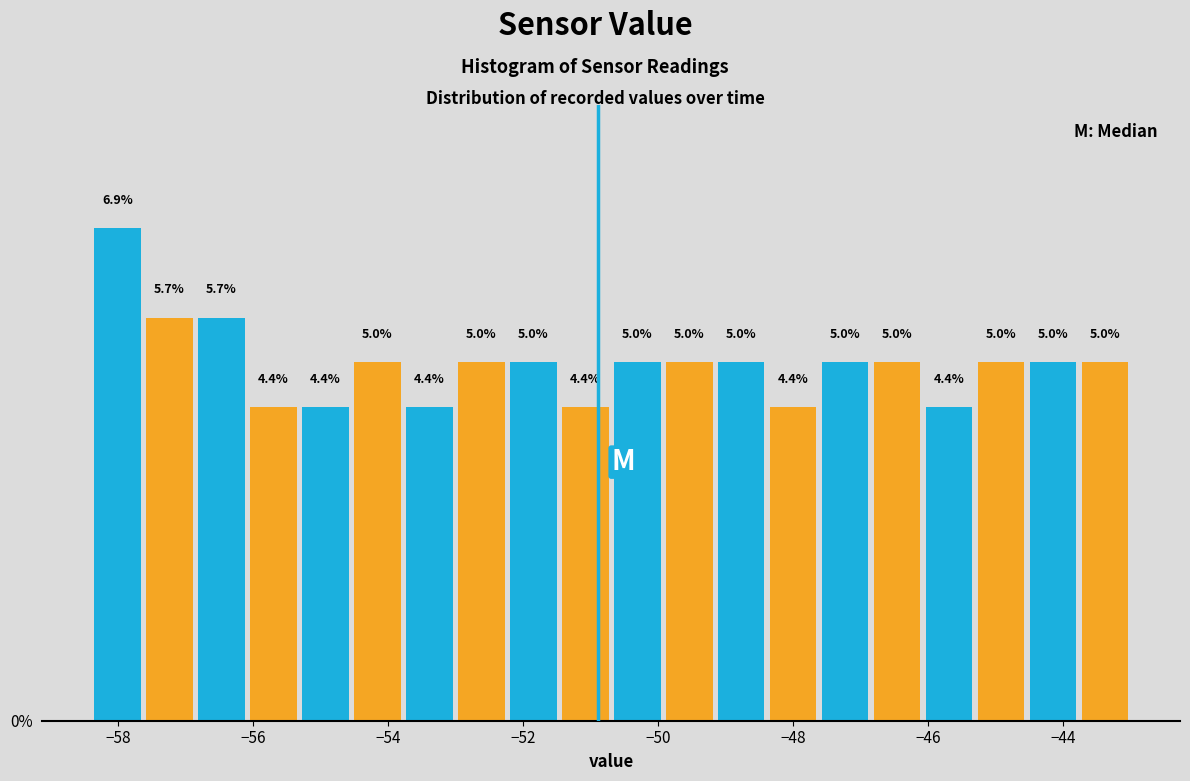

Read against the x-axis, roughly where is the centre of the tallest bar?

-58.0